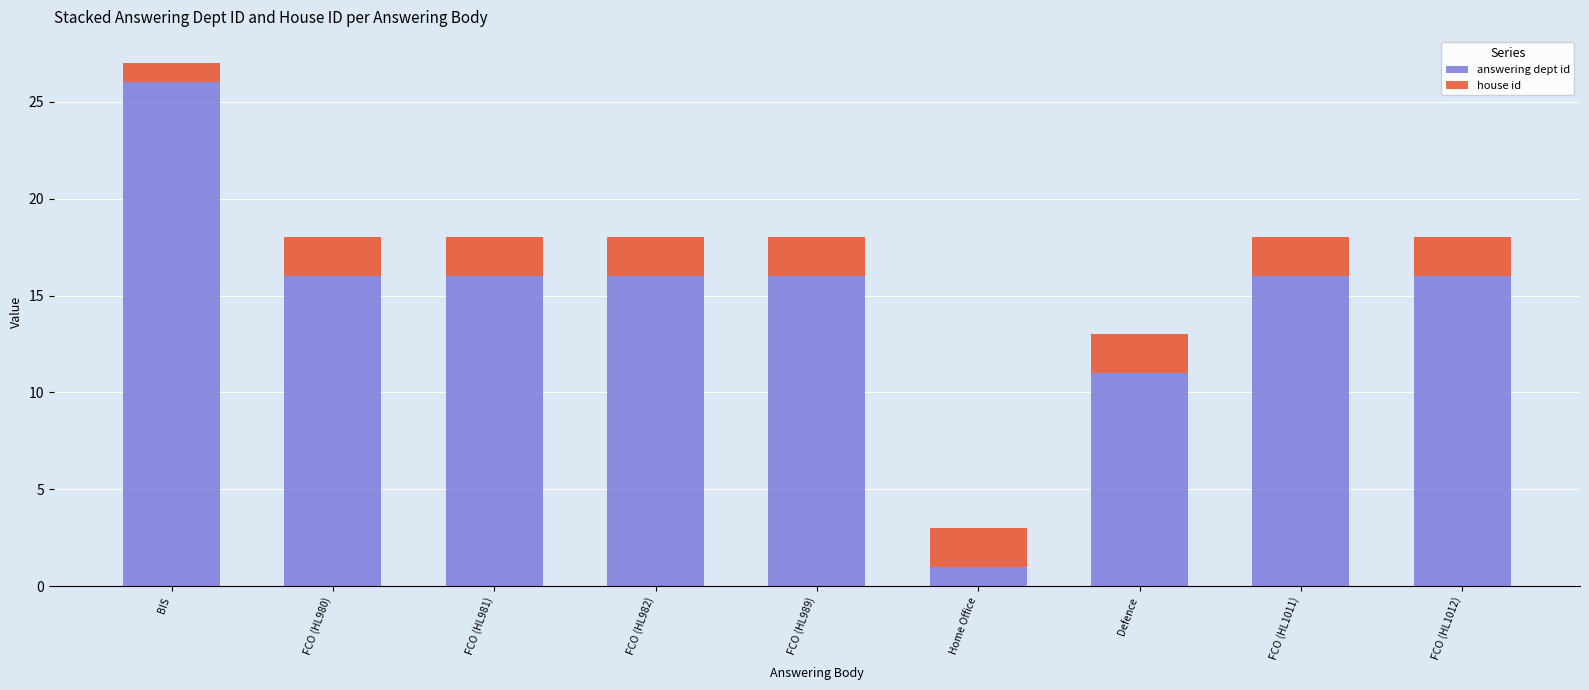

What is the sum of all answering dept id values?

134